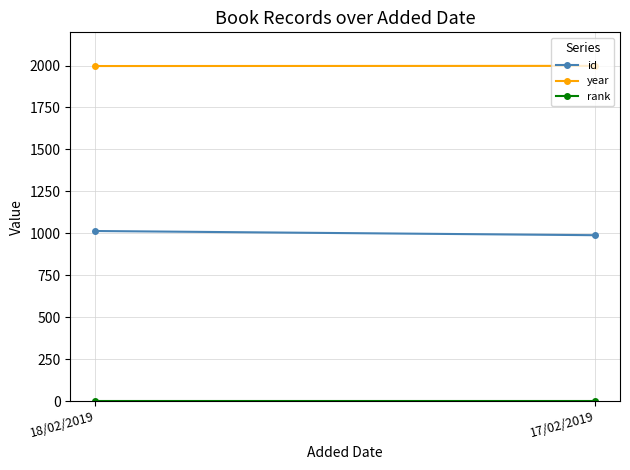

What is the total value across all series at 17/02/2019?

2988